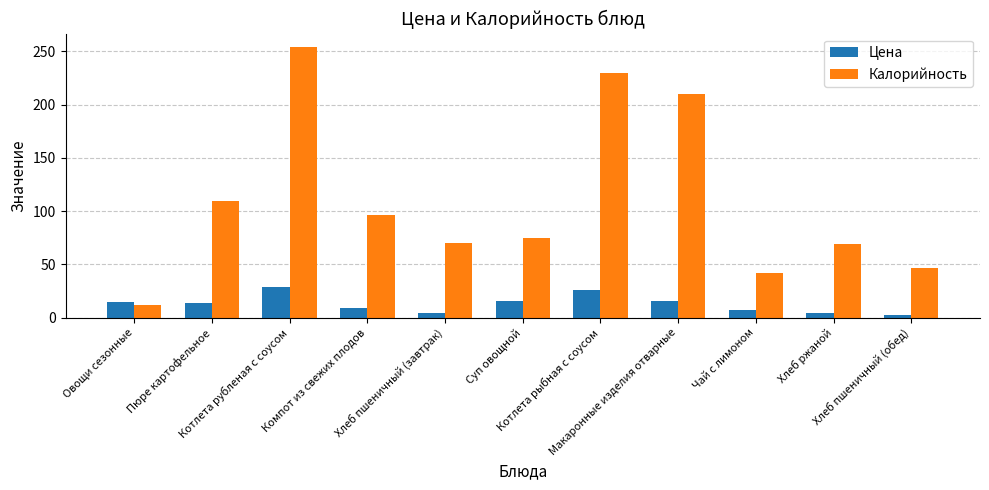

How many data points in Калорийность are above 75?

6